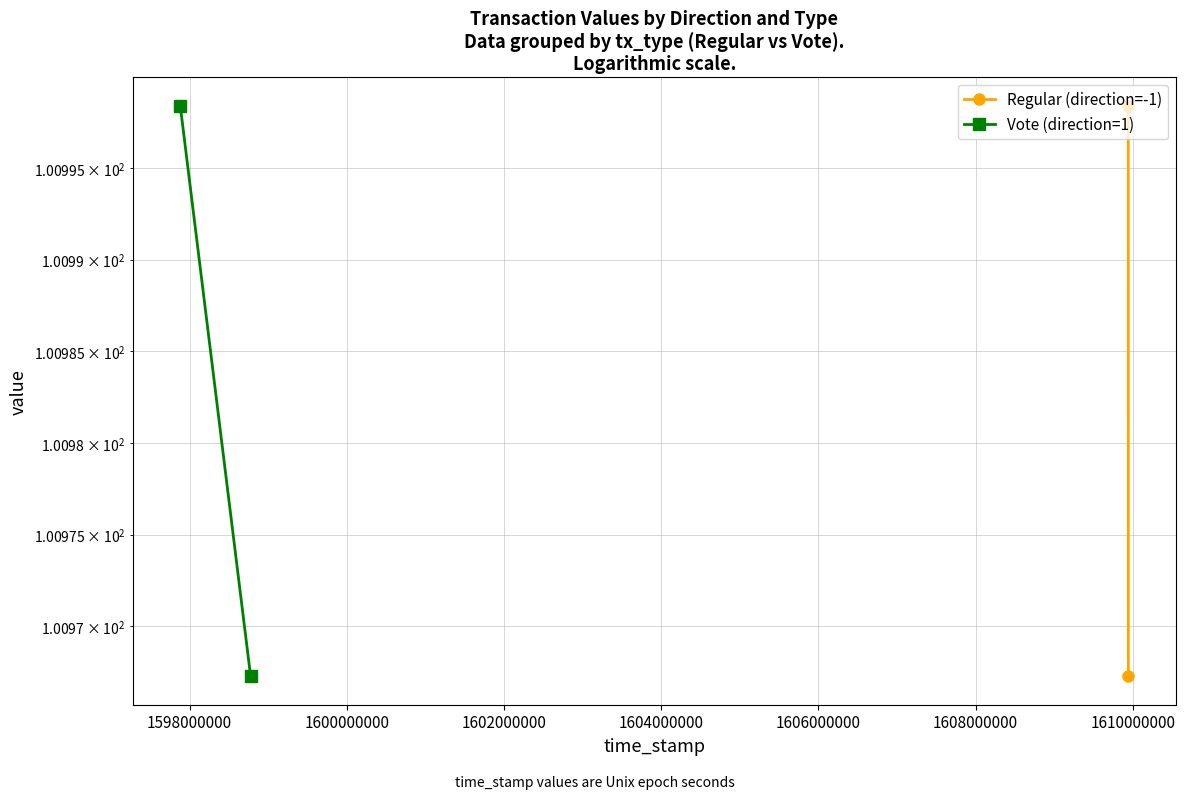

What is the lowest value of the Vote (direction=1) series?

101.0